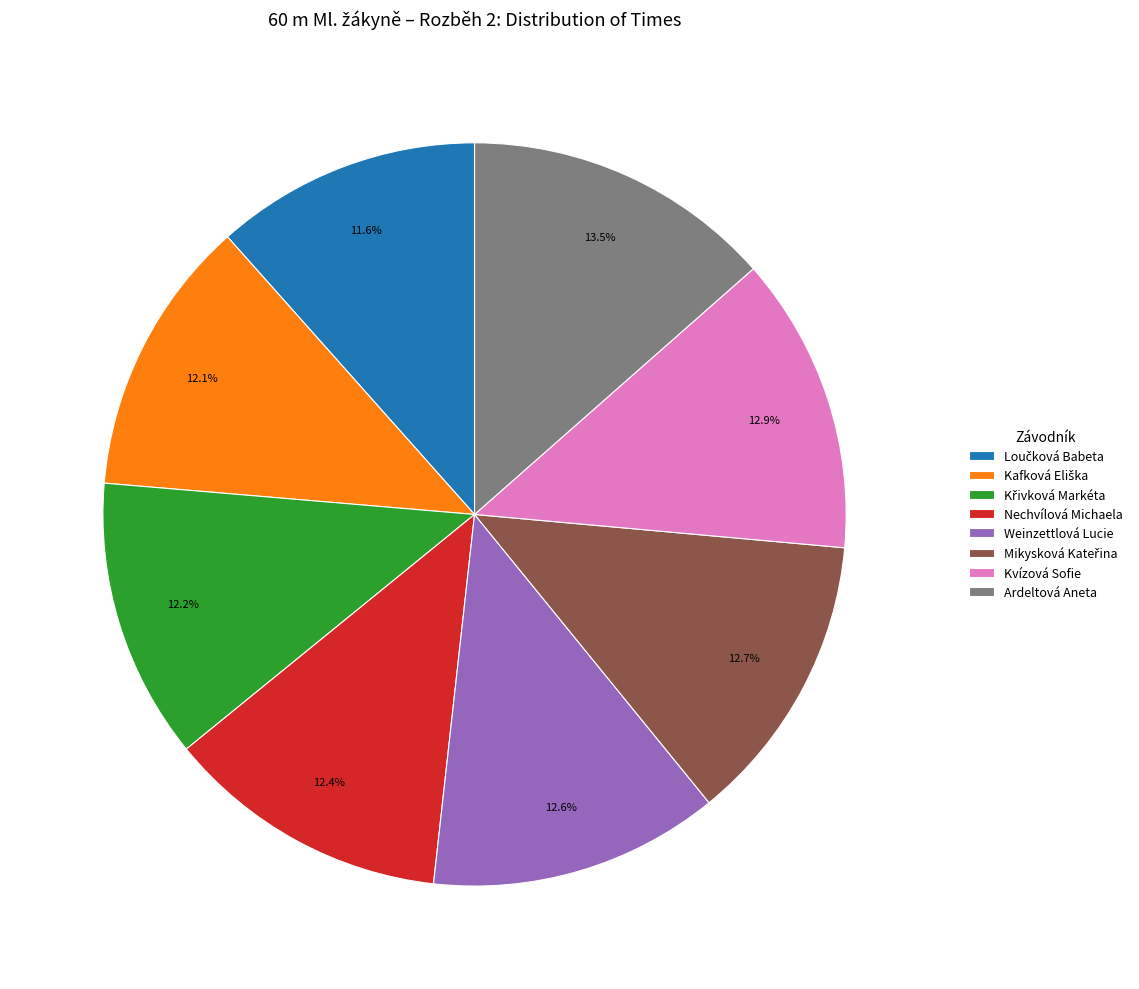

How many segments does this pie chart have?

8